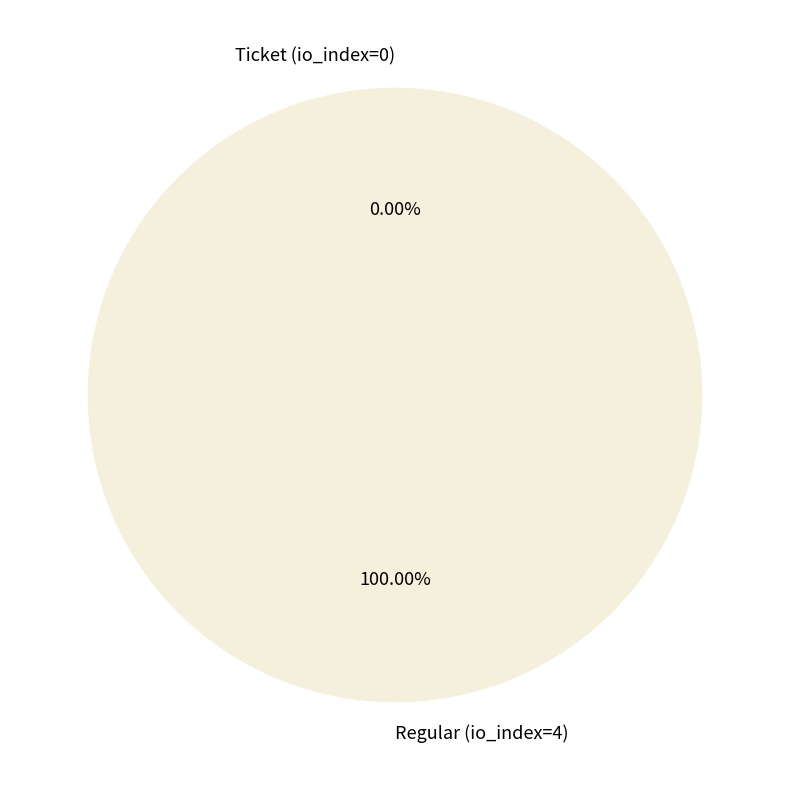

To the nearest percent, what is the difference between the Regular (io_index=4) and Ticket (io_index=0) slice percentages?

100%